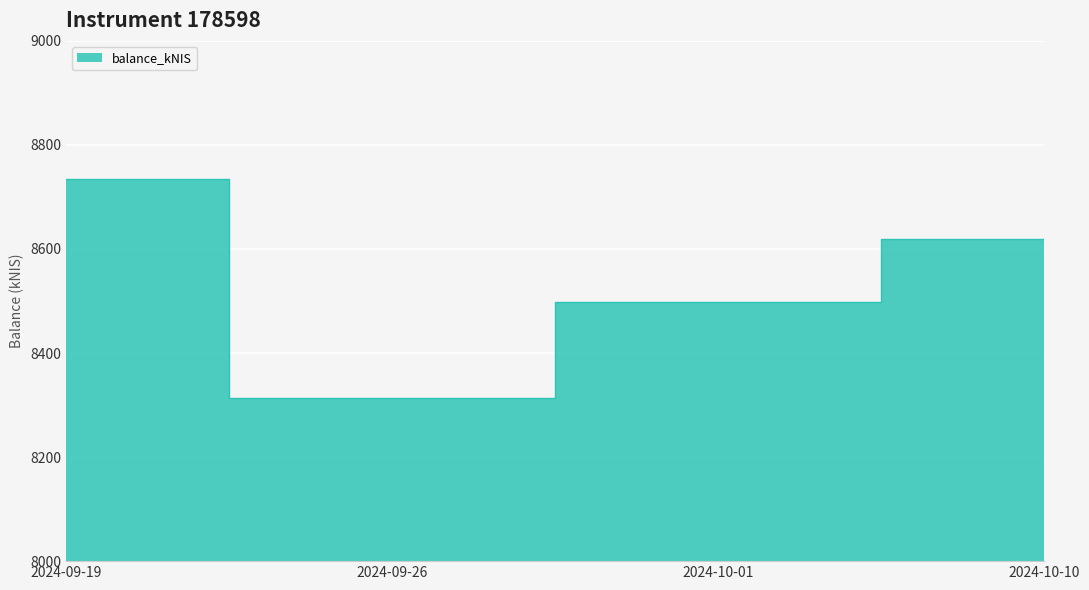

What is the smallest value displayed?

8314.4